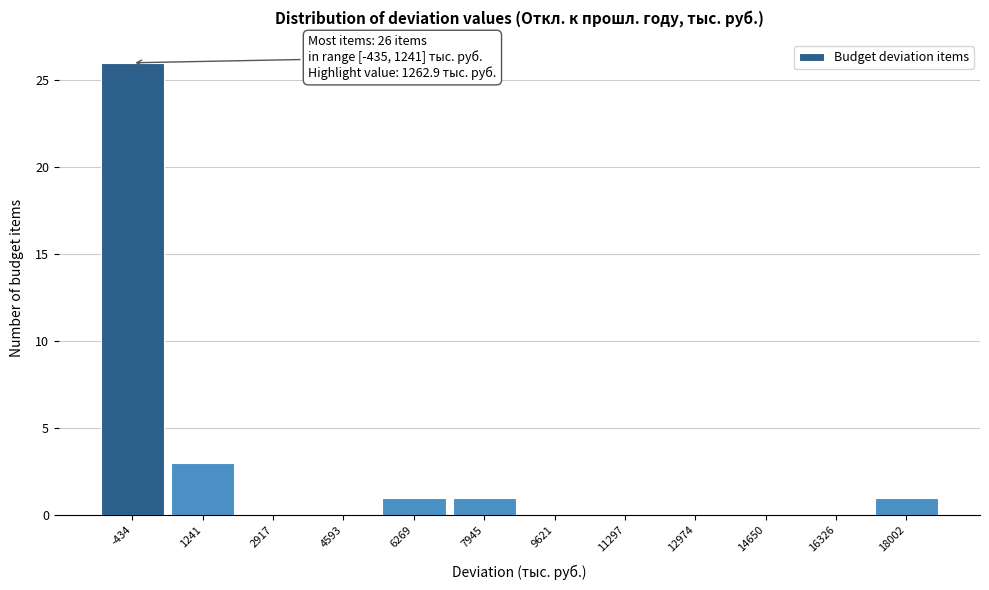

Reading right to left, transcribe all the data shown in this chart.

18002=1	16326=0	14650=0	12974=0	11297=0	9621=0	7945=1	6269=1	4593=0	2917=0	1241=3	-434=26